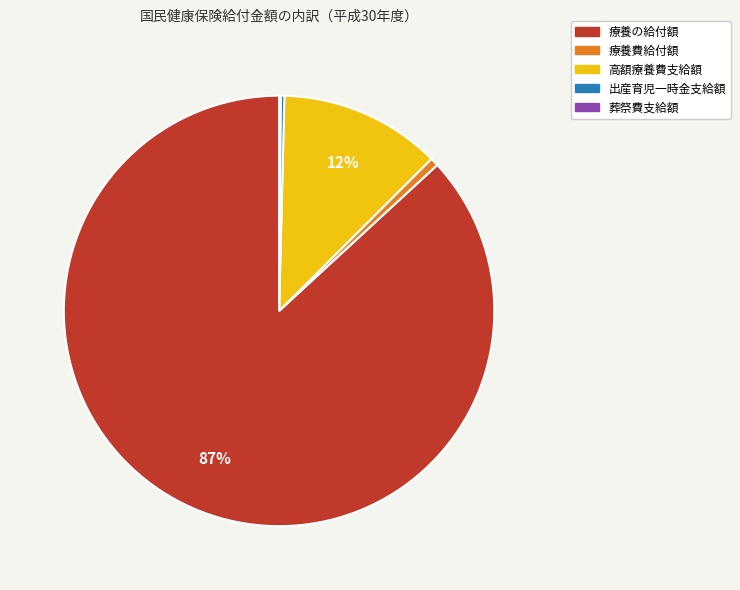

To the nearest percent, what is the average slice percentage?

20%